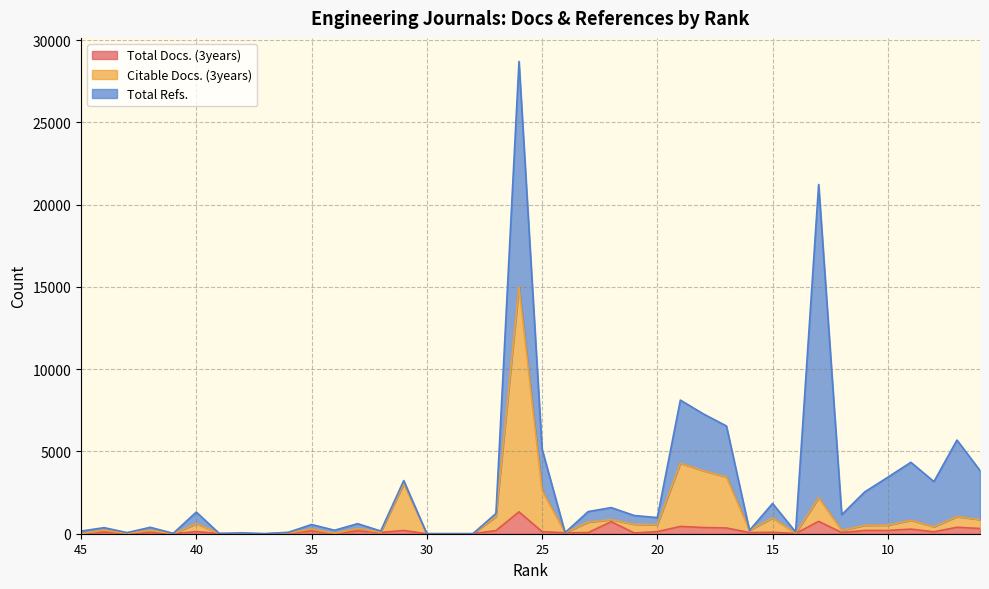

The Citable Docs. (3years) series shows 0 at 30. True or false?

True